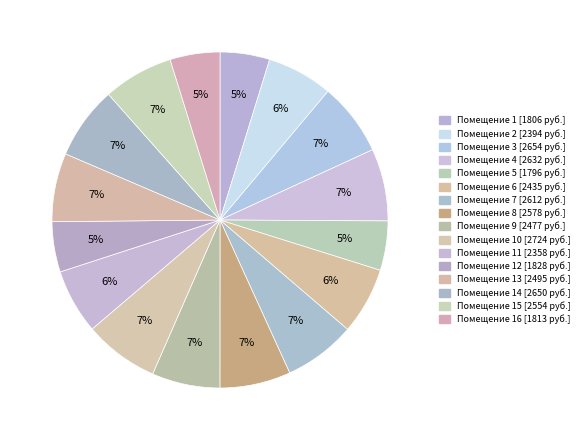

Count the number of slices in the pie.

16